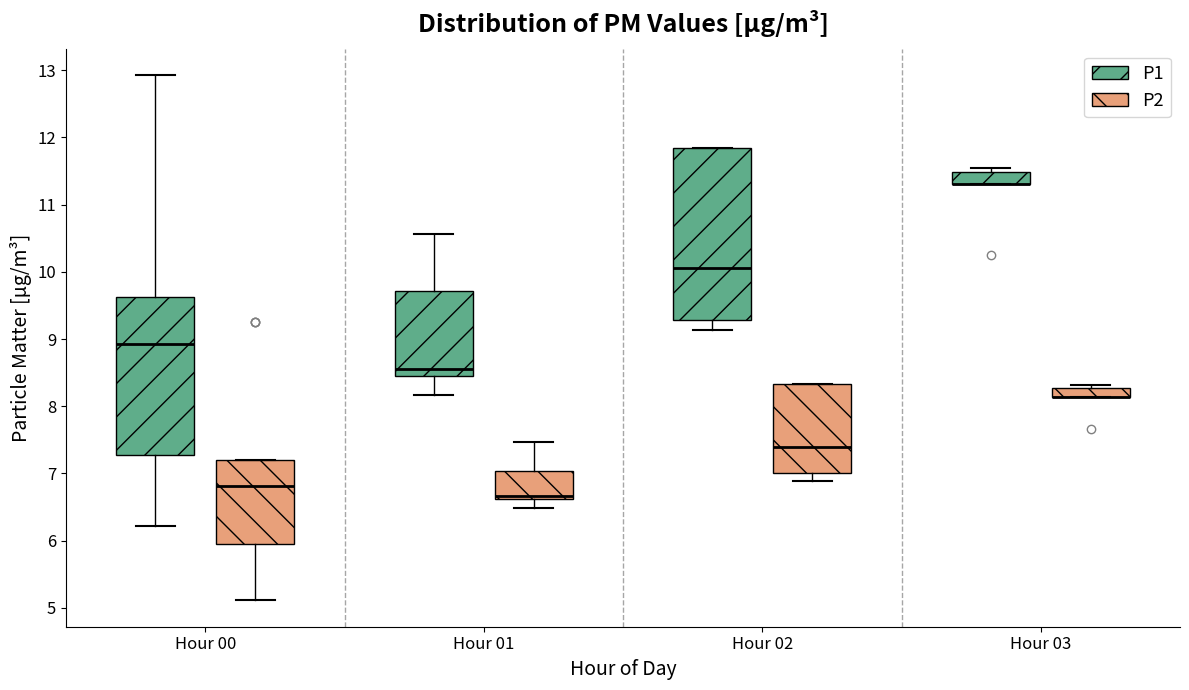

Where does the median line of the box for Hour 01 (P1) sit on the y-axis? The values are not printed on the chart, so give them approximately, as read against the axis.

8.6